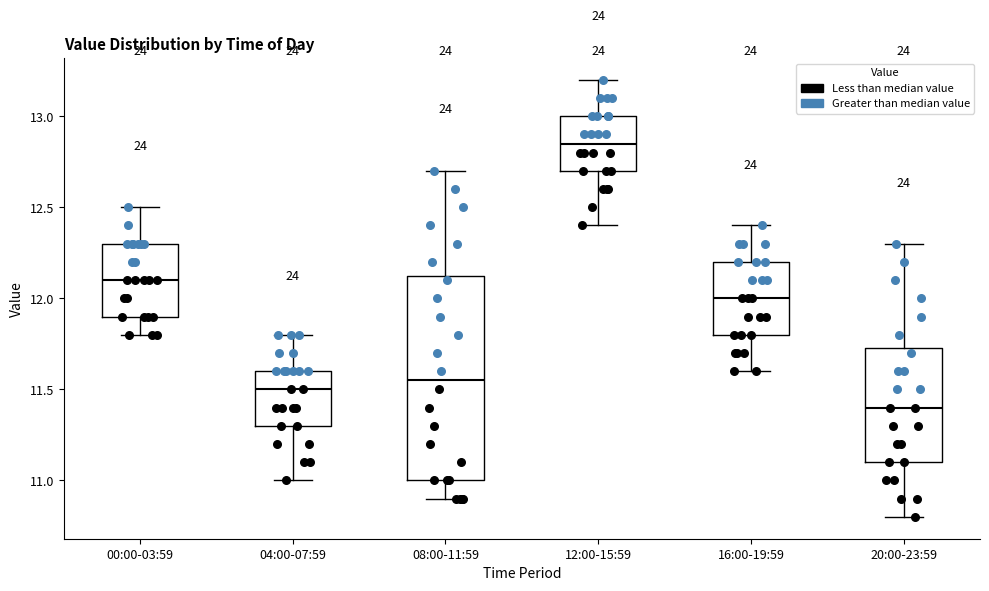

Reading left to right, transcribe this box plot: for each box, give where its median line is, the range the box spans, and where its two whiskers end, as read against the y-axis. The values are not printed on the chart, so give them approximately, as read against the axis.

00:00-03:59: median 12.10, box 11.90 to 12.30, whiskers 11.80 to 12.50
04:00-07:59: median 11.50, box 11.30 to 11.60, whiskers 11.00 to 11.80
08:00-11:59: median 11.55, box 11.00 to 12.15, whiskers 10.90 to 12.70
12:00-15:59: median 12.85, box 12.70 to 13.00, whiskers 12.40 to 13.20
16:00-19:59: median 12.00, box 11.80 to 12.20, whiskers 11.60 to 12.40
20:00-23:59: median 11.40, box 11.10 to 11.75, whiskers 10.80 to 12.30